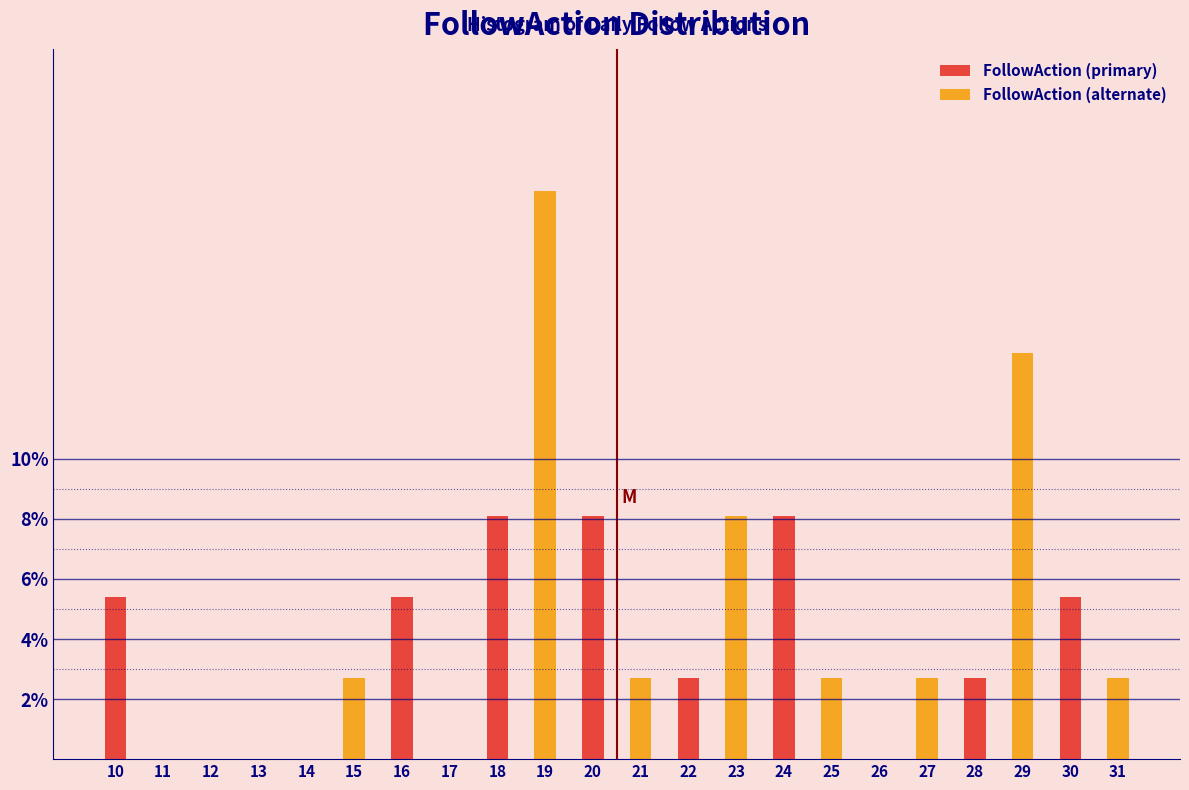

What is the maximum value shown in the chart?

18.9